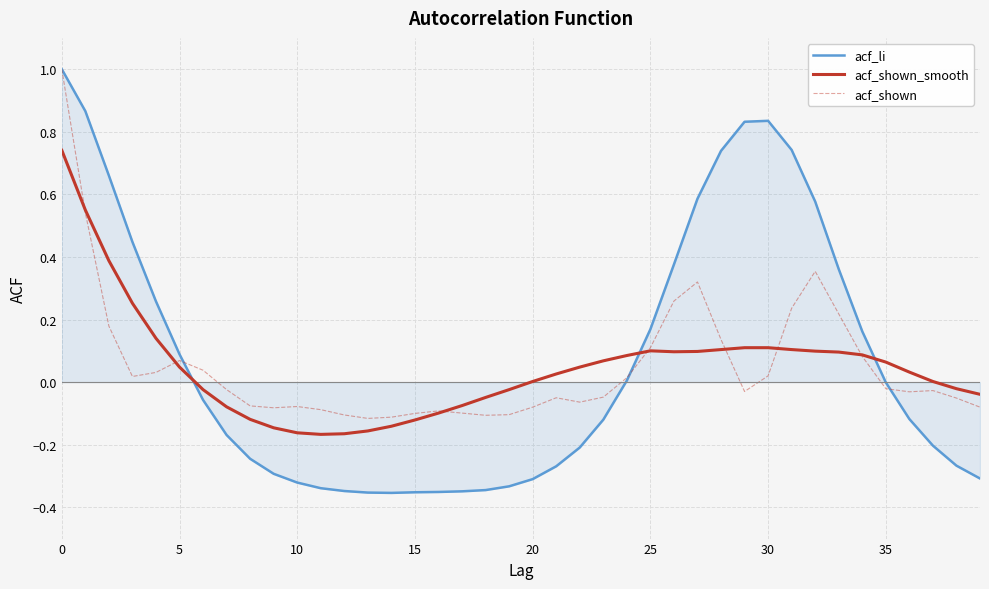

What is the maximum value for acf_shown?

1.0